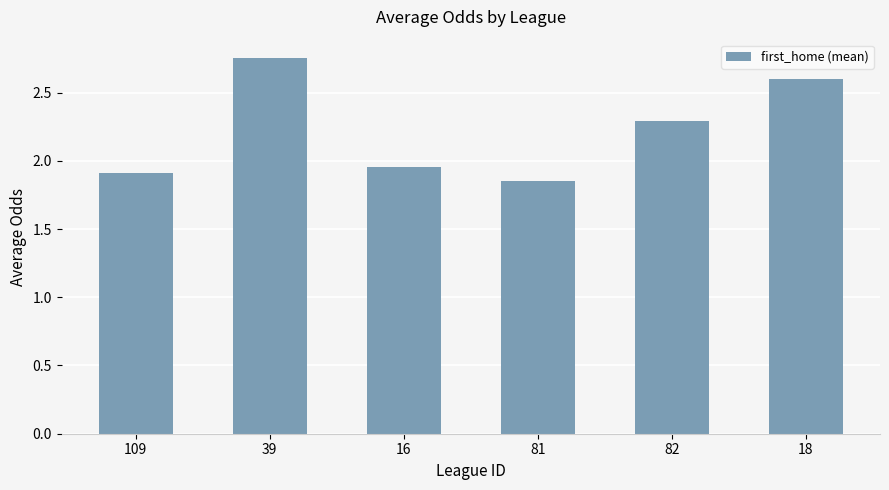

What is the label of the 3rd bar from the right?

81